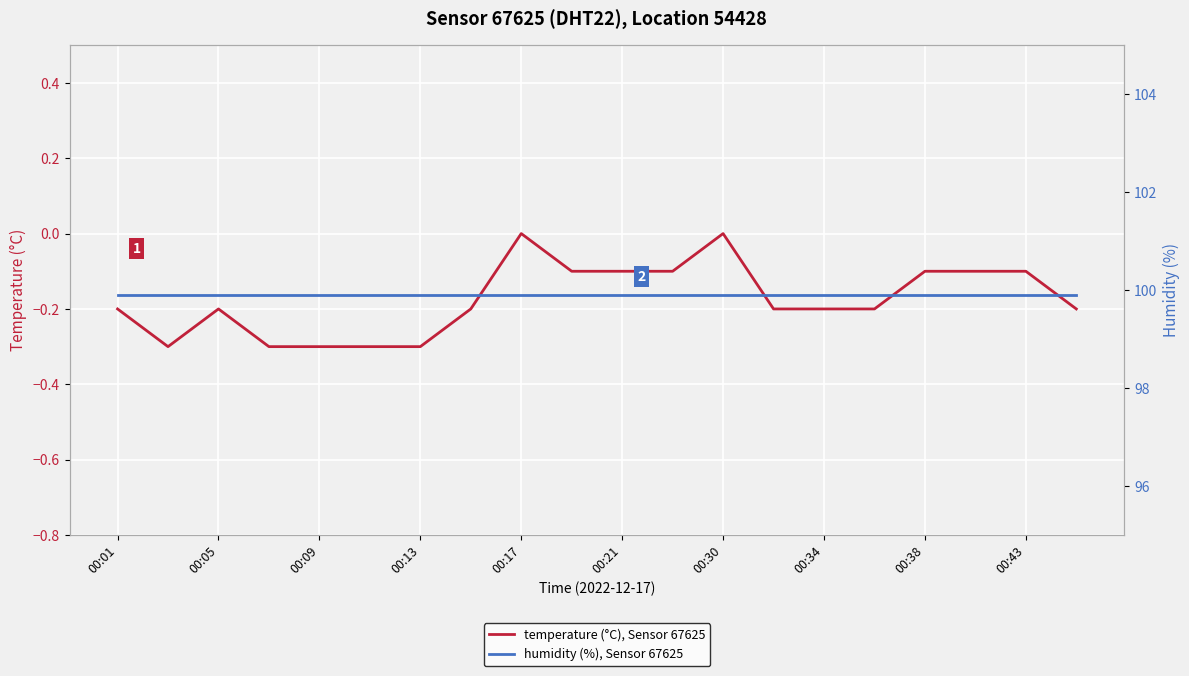

What is the minimum value for temperature (°C), Sensor 67625?

-0.3